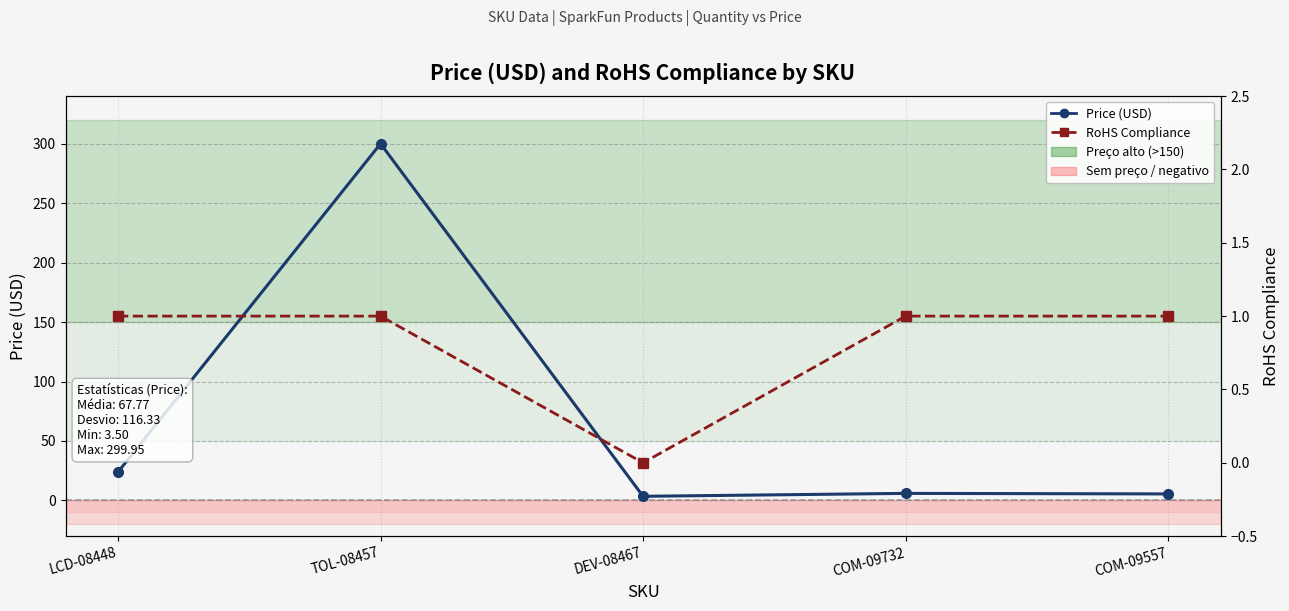

The value of Price (USD) at DEV-08467 is 5.7. True or false?

False